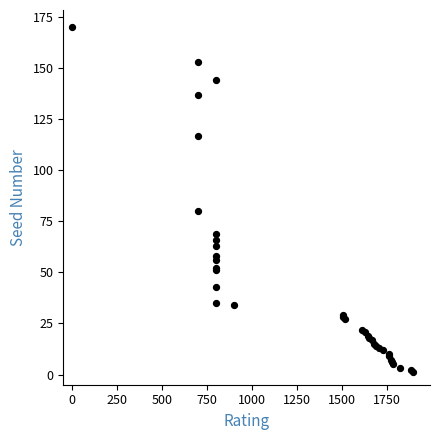

What Y value in the scatter plot is closest to 85?

80